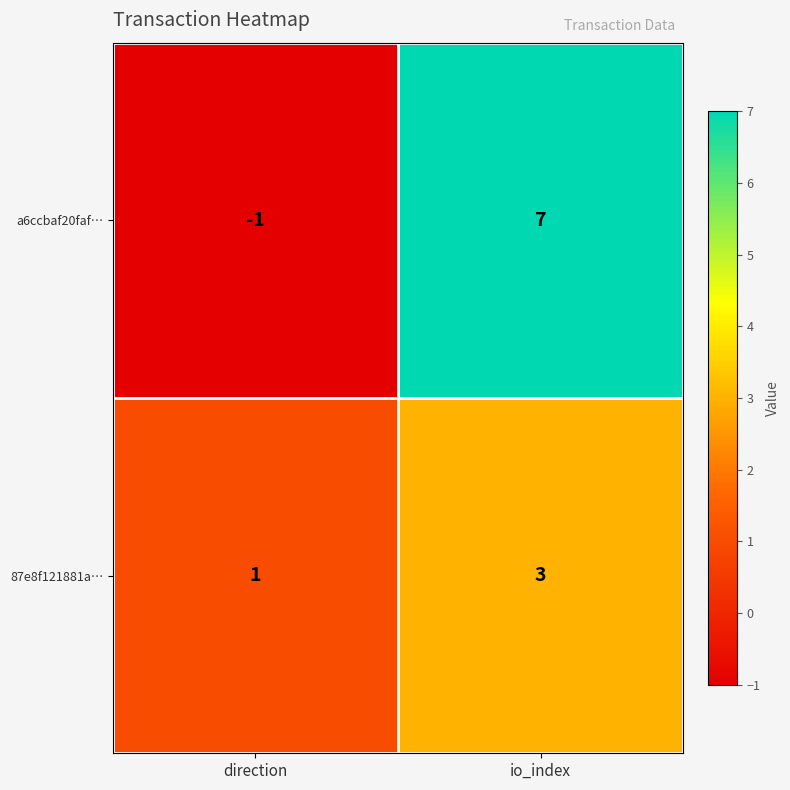

What is the average value of the a6ccbaf20faf… series?

3